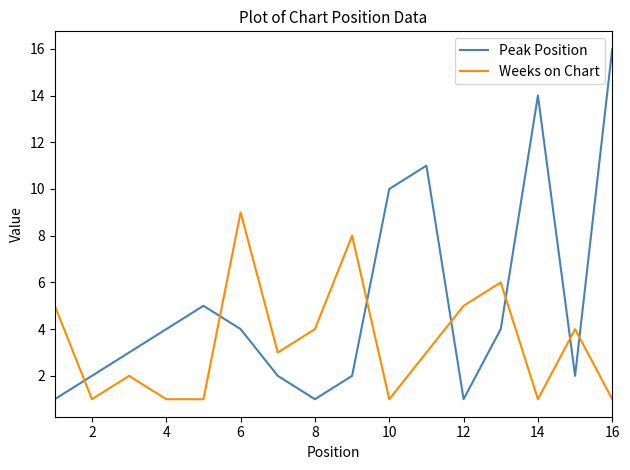

Which series has the widest spread of values?

Peak Position